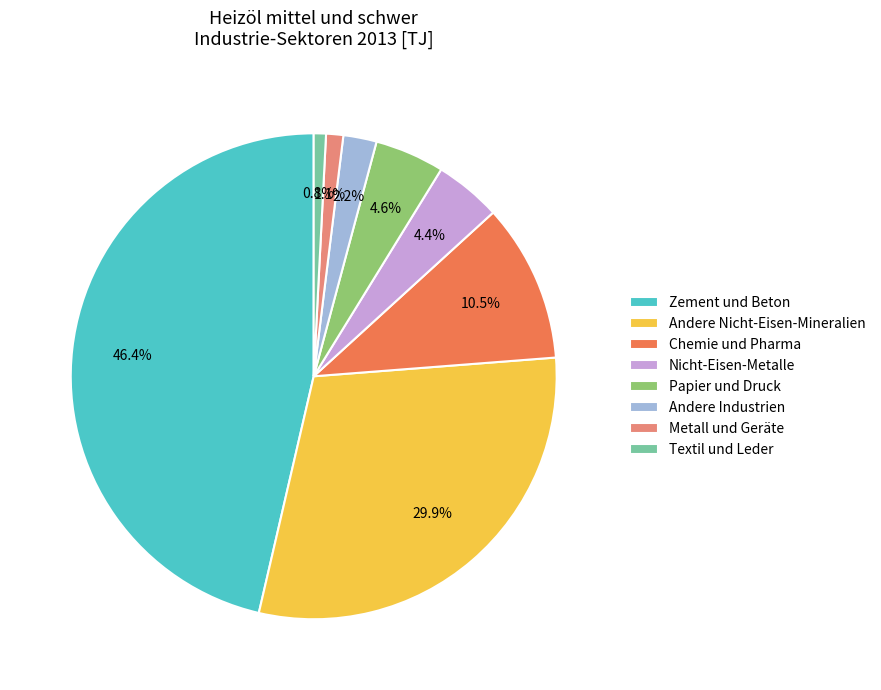

Does any single category account for the majority?

No